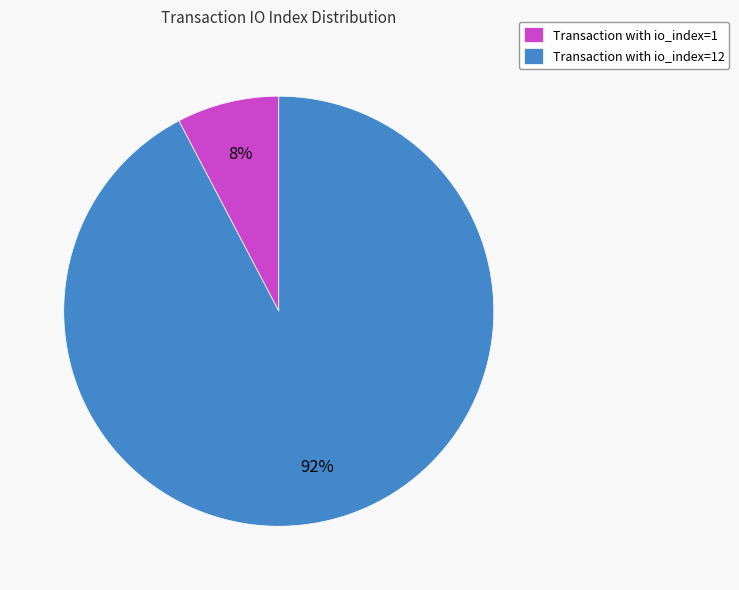

Is it true that Transaction with io_index=12 is 92% of the pie?

True